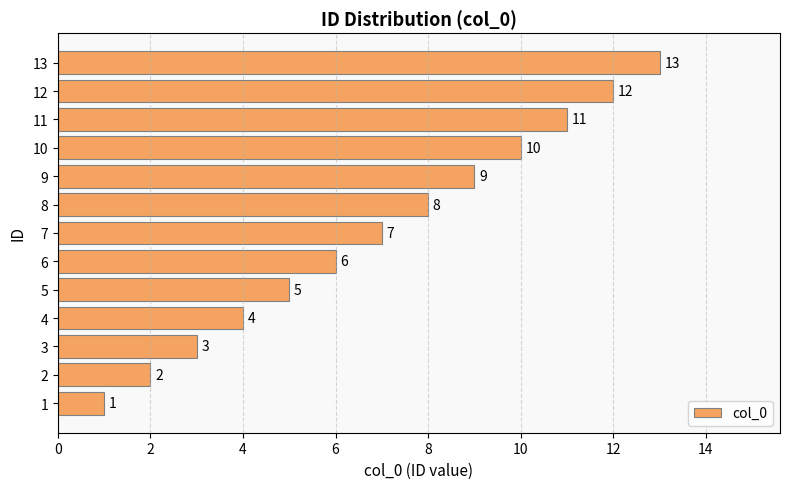

What is the change in value from 2 to 10?

+8